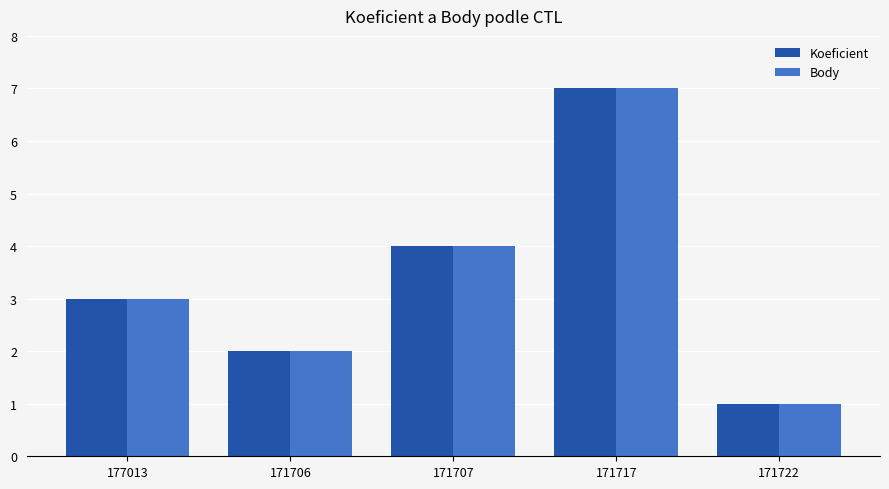

What is the sum of the Body values at 171707 and 177013?

7